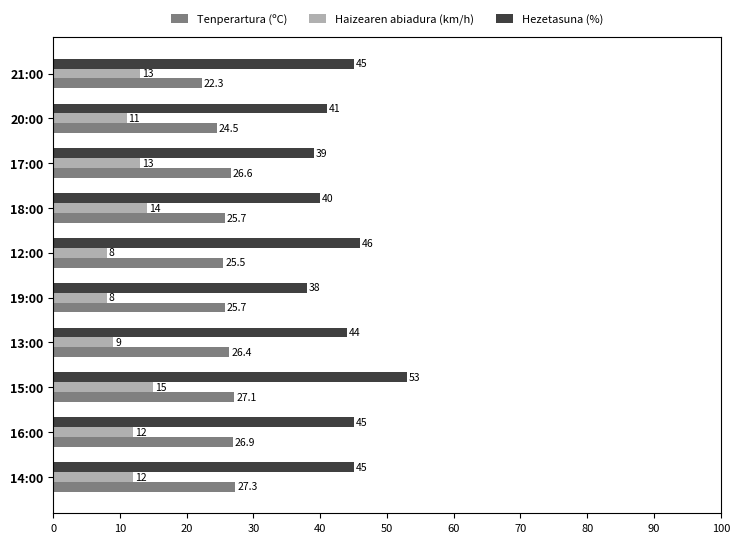

What is the average value of the Haizearen abiadura (km/h) series?

11.5